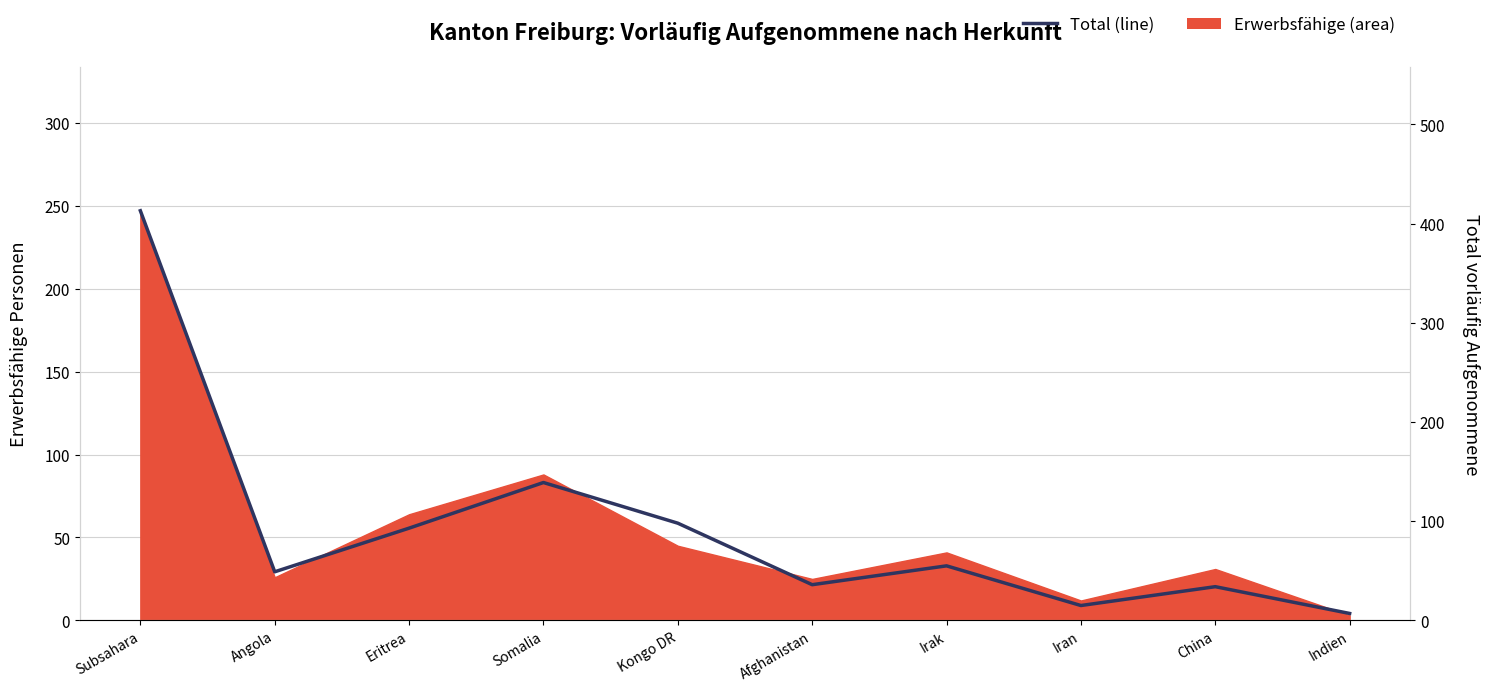

Does the chart display data point markers on the line(s)?

No